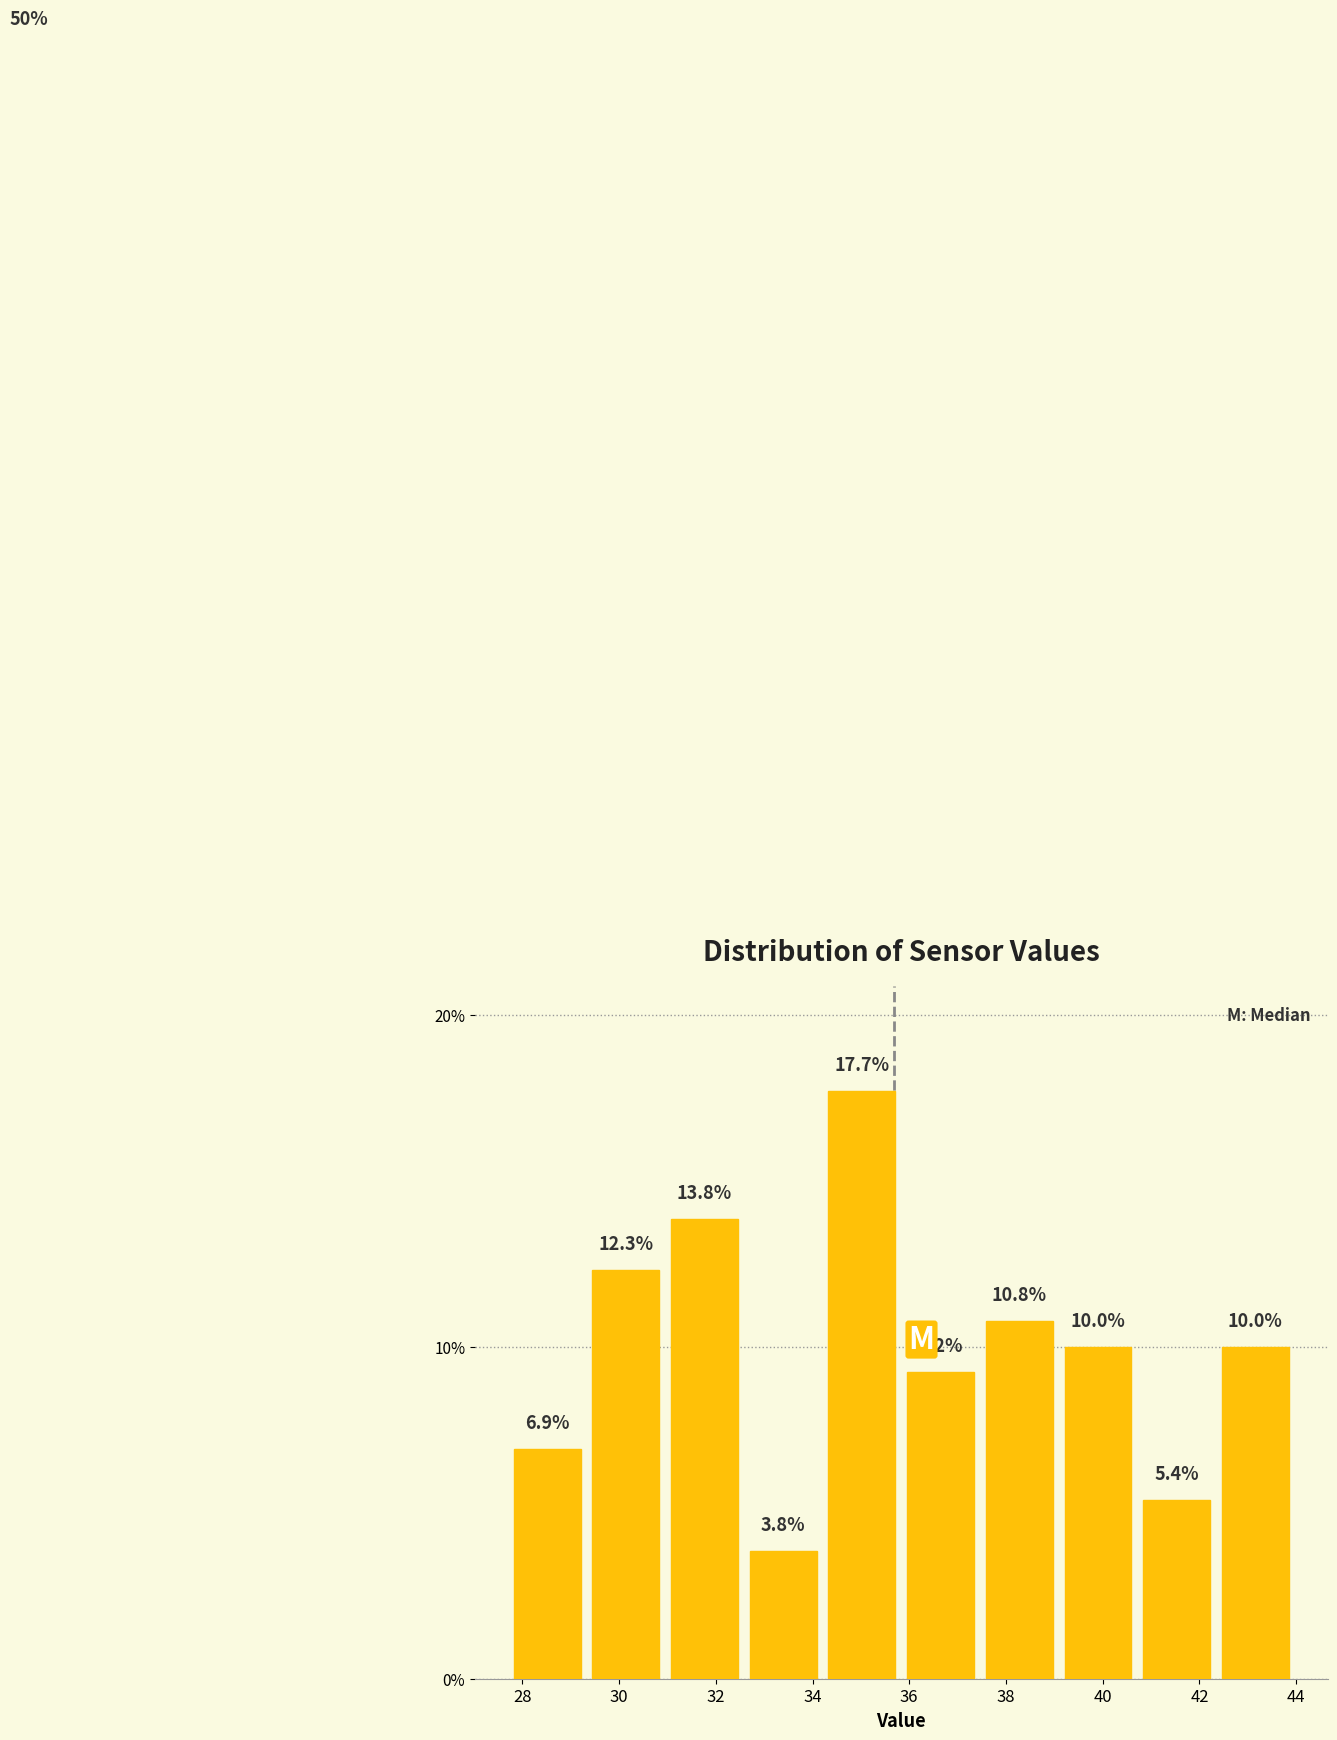

Reading left to right, transcribe this chart: for each bar, give the range it covers on the x-axis and its height. The bar edges are not printed on the chart, so give them approximately, as read against the axis.

27.8 to 29.4: 6.9
29.4 to 31.0: 12.3
31.0 to 32.6: 13.8
32.6 to 34.2: 3.8
34.2 to 35.8: 17.7
35.8 to 37.4: 9.2
37.4 to 39.0: 10.8
39.0 to 40.8: 10.0
40.8 to 42.4: 5.4
42.4 to 44.0: 10.0